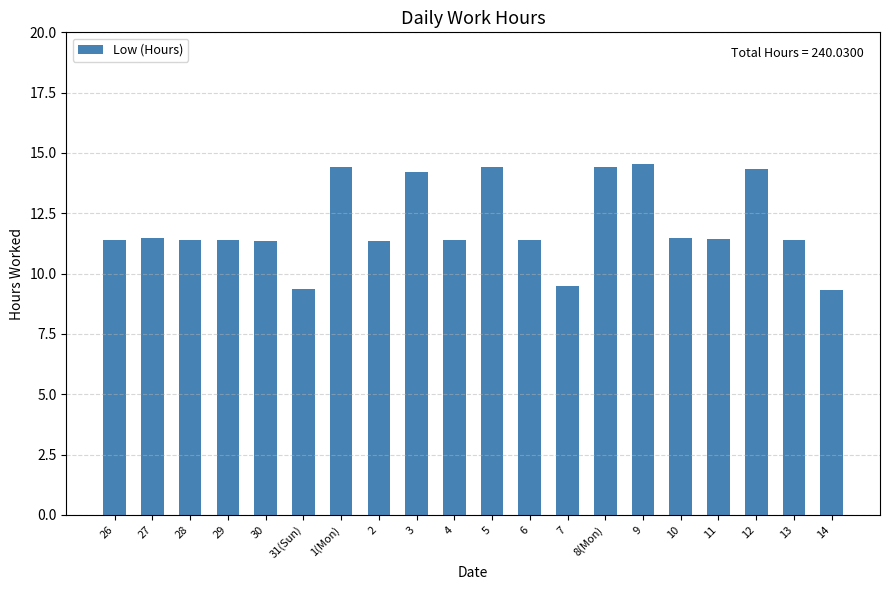

At which label does the data first exceed 11?

26